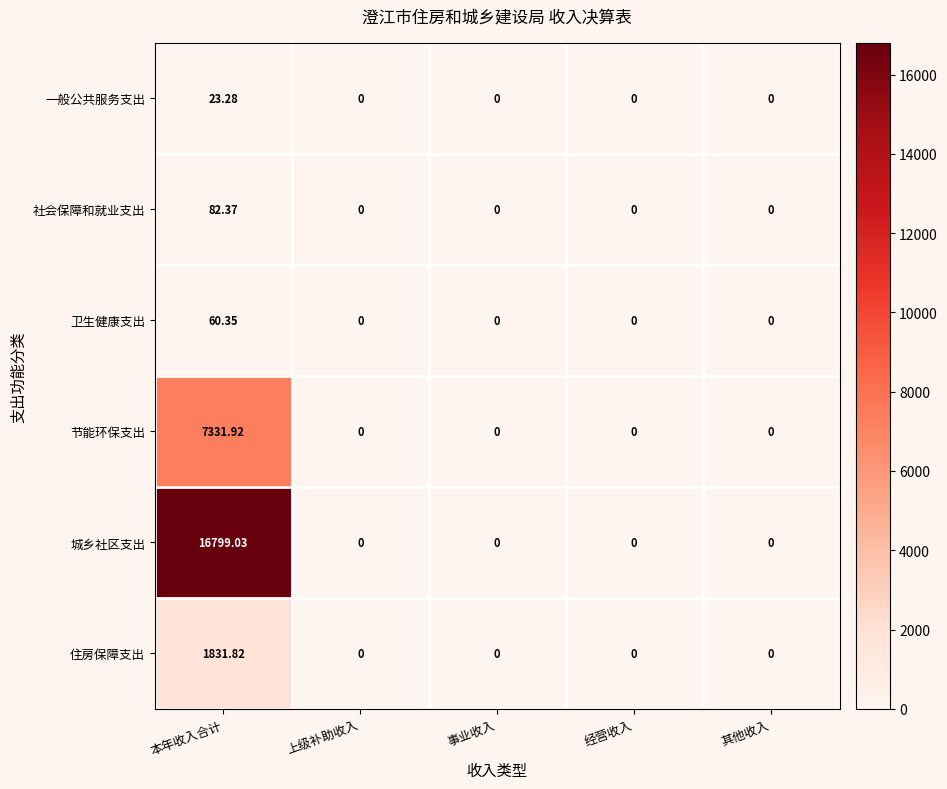

Rank the series by their maximum value, from highest to lowest.

城乡社区支出, 节能环保支出, 住房保障支出, 社会保障和就业支出, 卫生健康支出, 一般公共服务支出